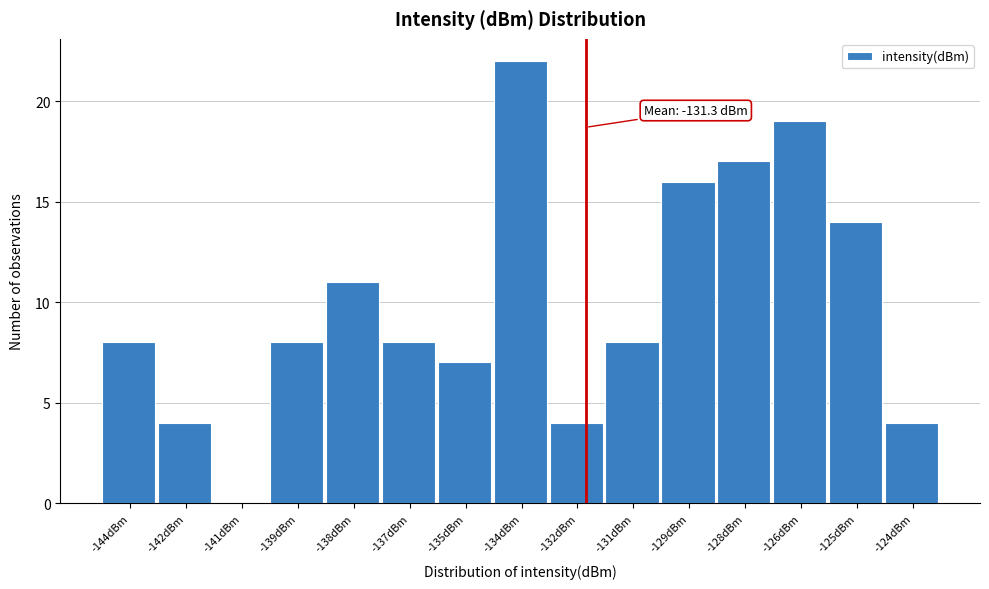

Reading right to left, list all the values displayed in this chart.

-124dBm=4	-125dBm=14	-126dBm=19	-128dBm=17	-129dBm=16	-131dBm=8	-132dBm=4	-134dBm=22	-135dBm=7	-137dBm=8	-138dBm=11	-139dBm=8	-141dBm=0	-142dBm=4	-144dBm=8